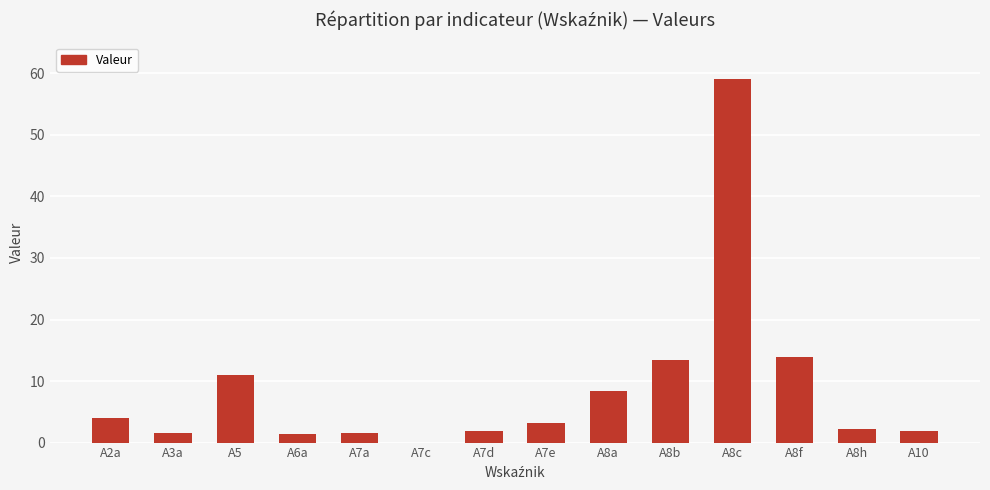

What is the greatest value displayed?

59.1